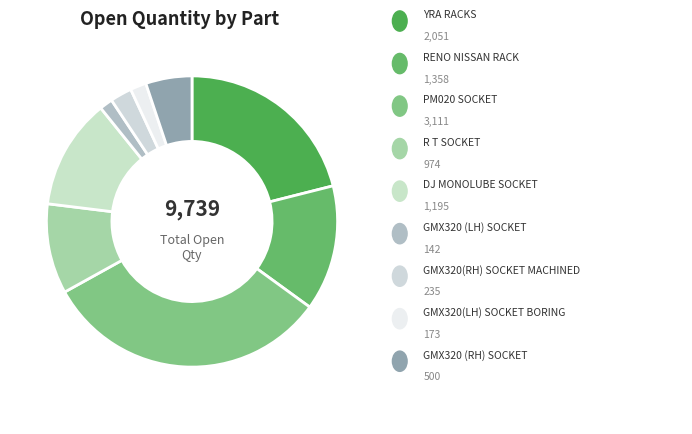

Count the number of slices in the pie.

9